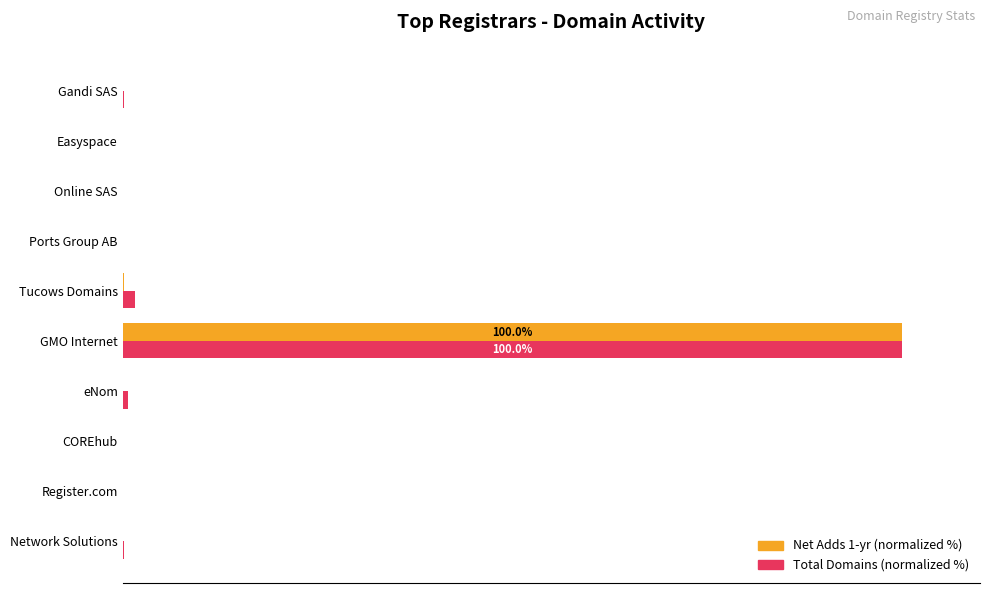

What are all the series names shown in the legend?

Net Adds 1-yr (normalized %), Total Domains (normalized %)